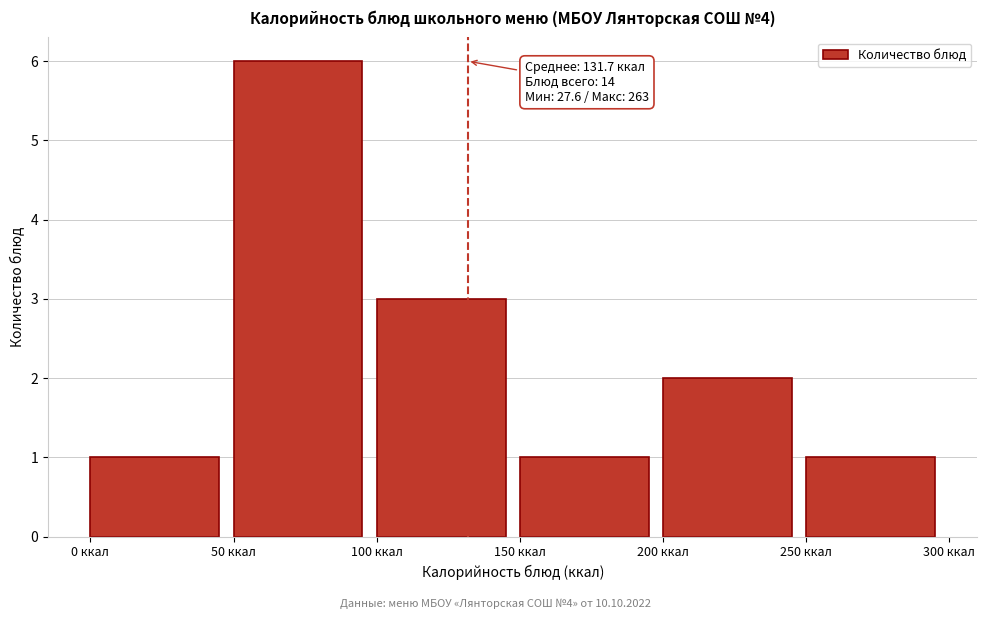

Over which range of the x-axis is the bar tallest?

50 to 100